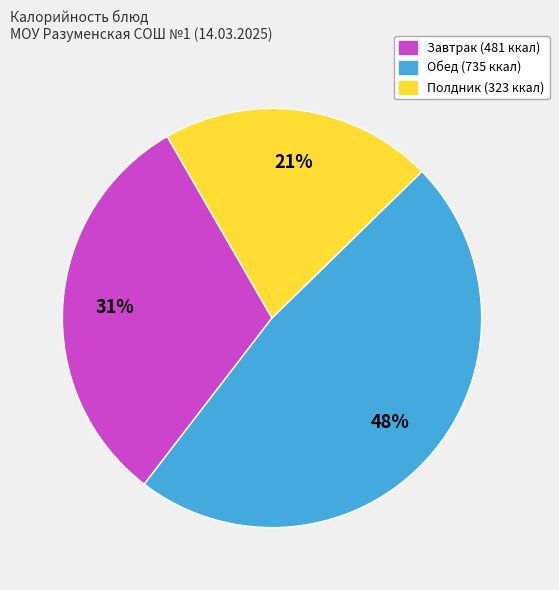

To the nearest percent, what is the average slice percentage?

33%